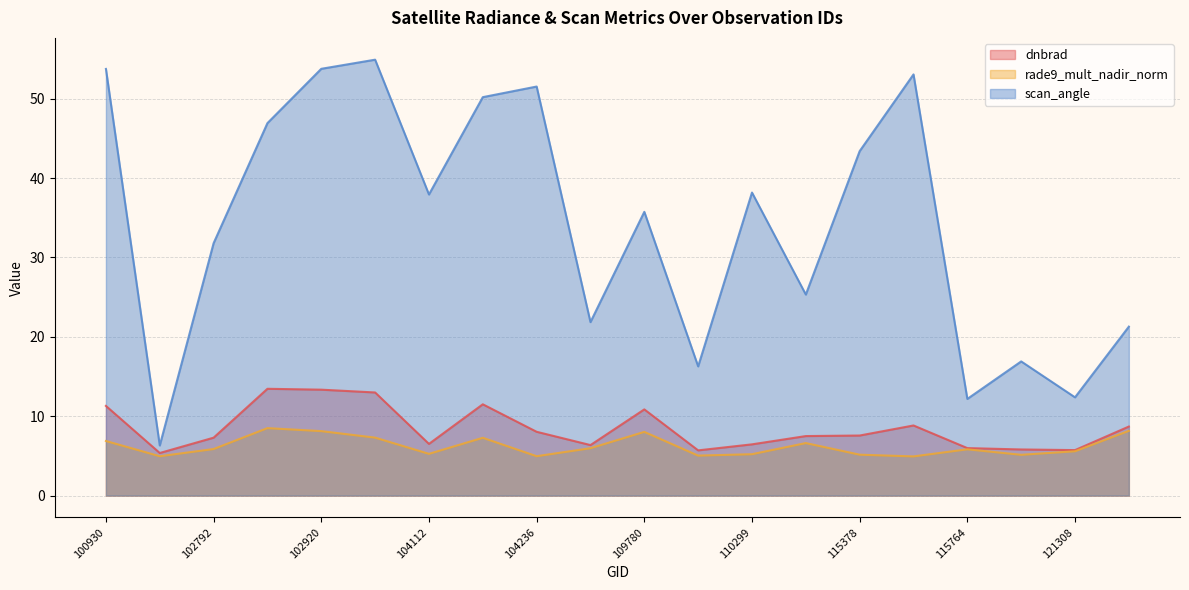

Which category has the lowest value across all series?

115500